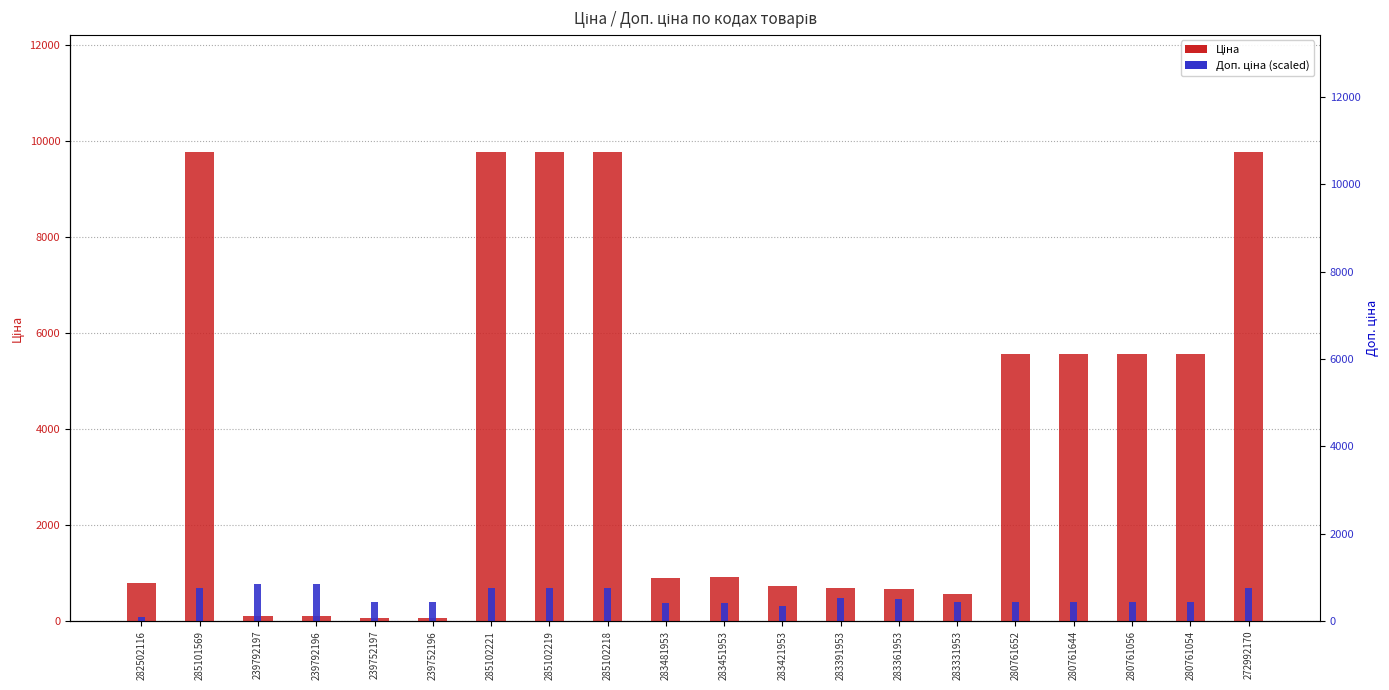

Between 285101569 and 239752197, which series saw the biggest shift?

Ціна